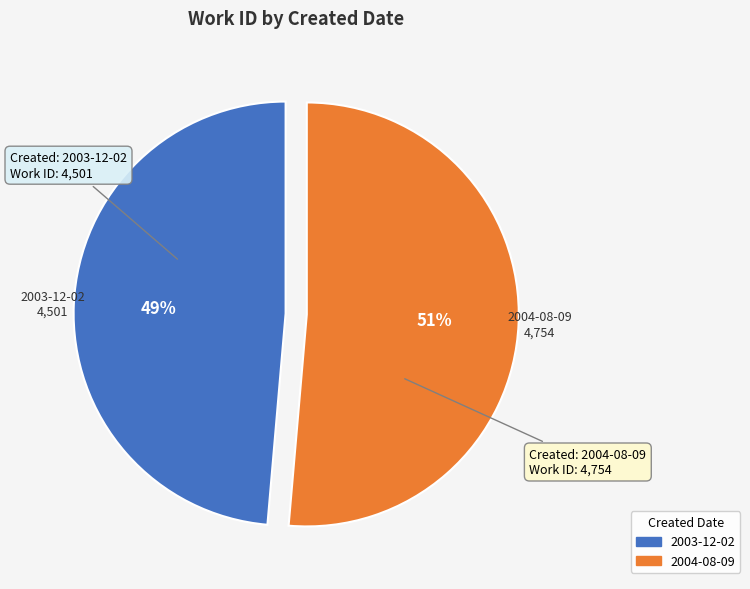

To the nearest percent, what is the combined percentage of 2004-08-09 and 2003-12-02?

100%